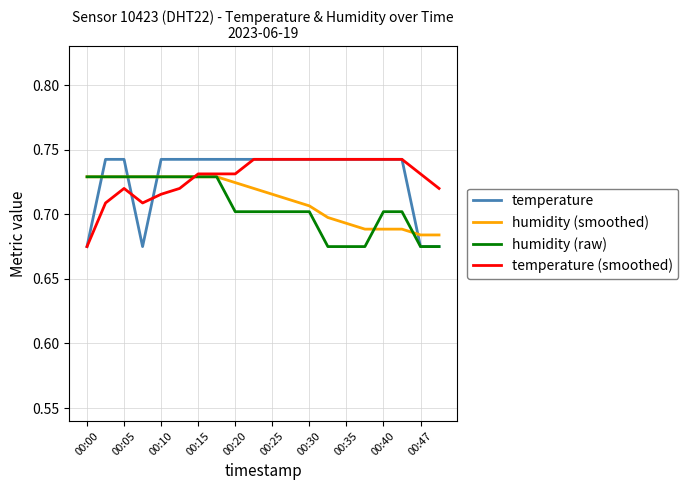

After their last crossing, which series has the higher values: temperature or humidity (smoothed)?

humidity (smoothed)